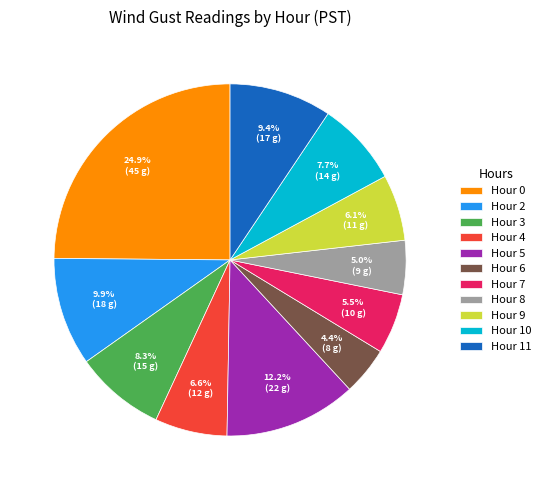

Is the sum of Hour 7 and Hour 2 greater than half?

No